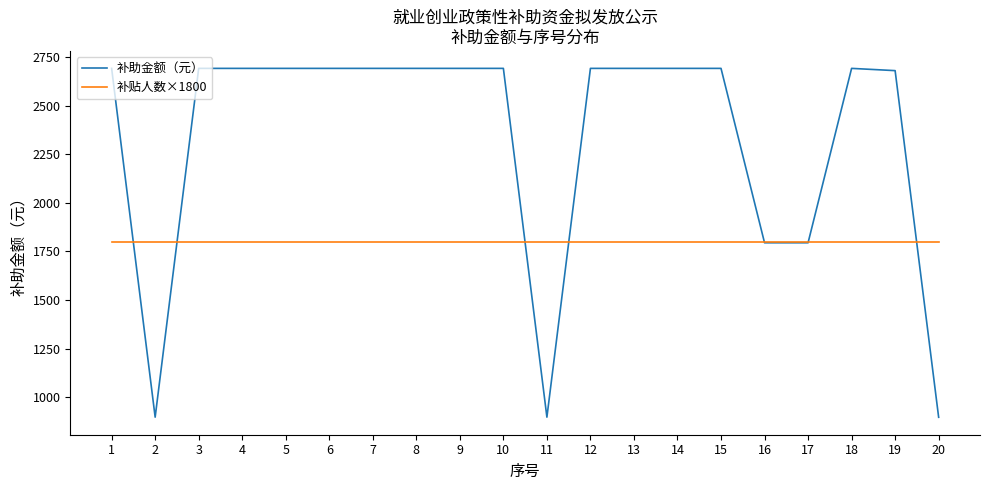

Rank the series by their maximum value, from highest to lowest.

补助金额（元）, 补贴人数×1800